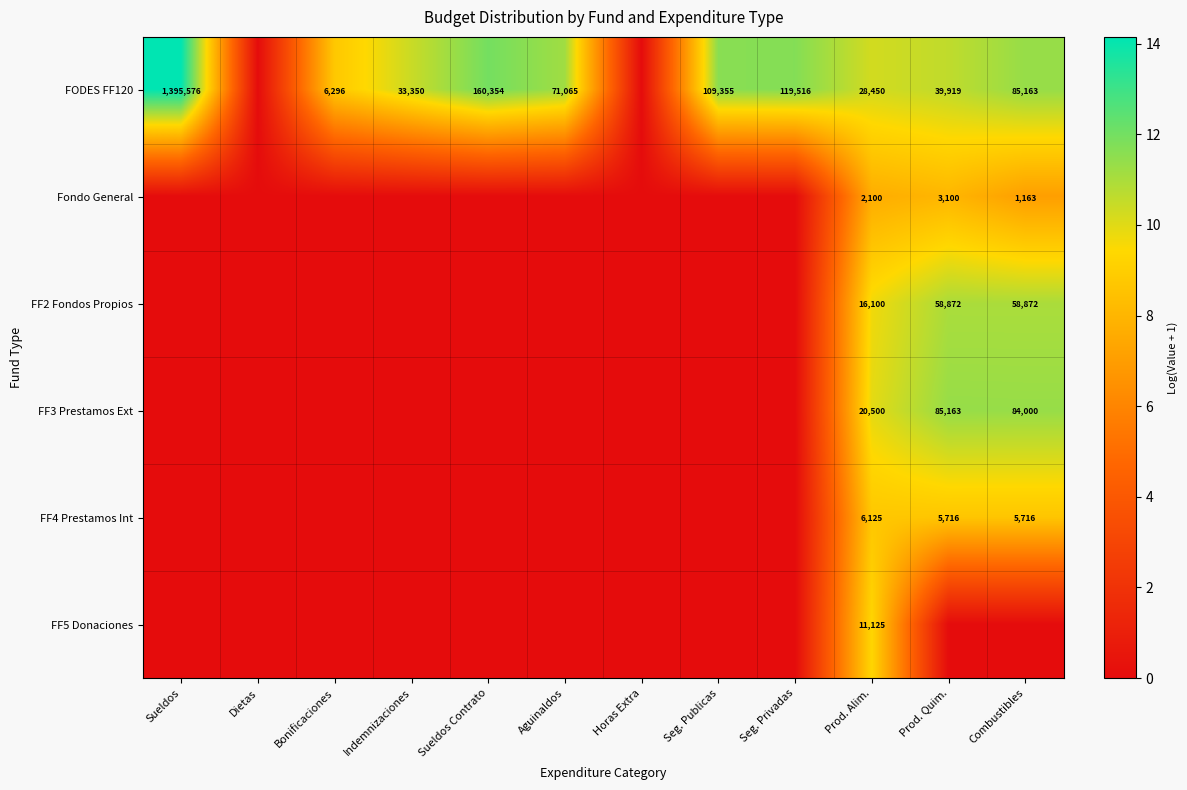

At which category is the sum across all series the highest?

Prod. Alim.